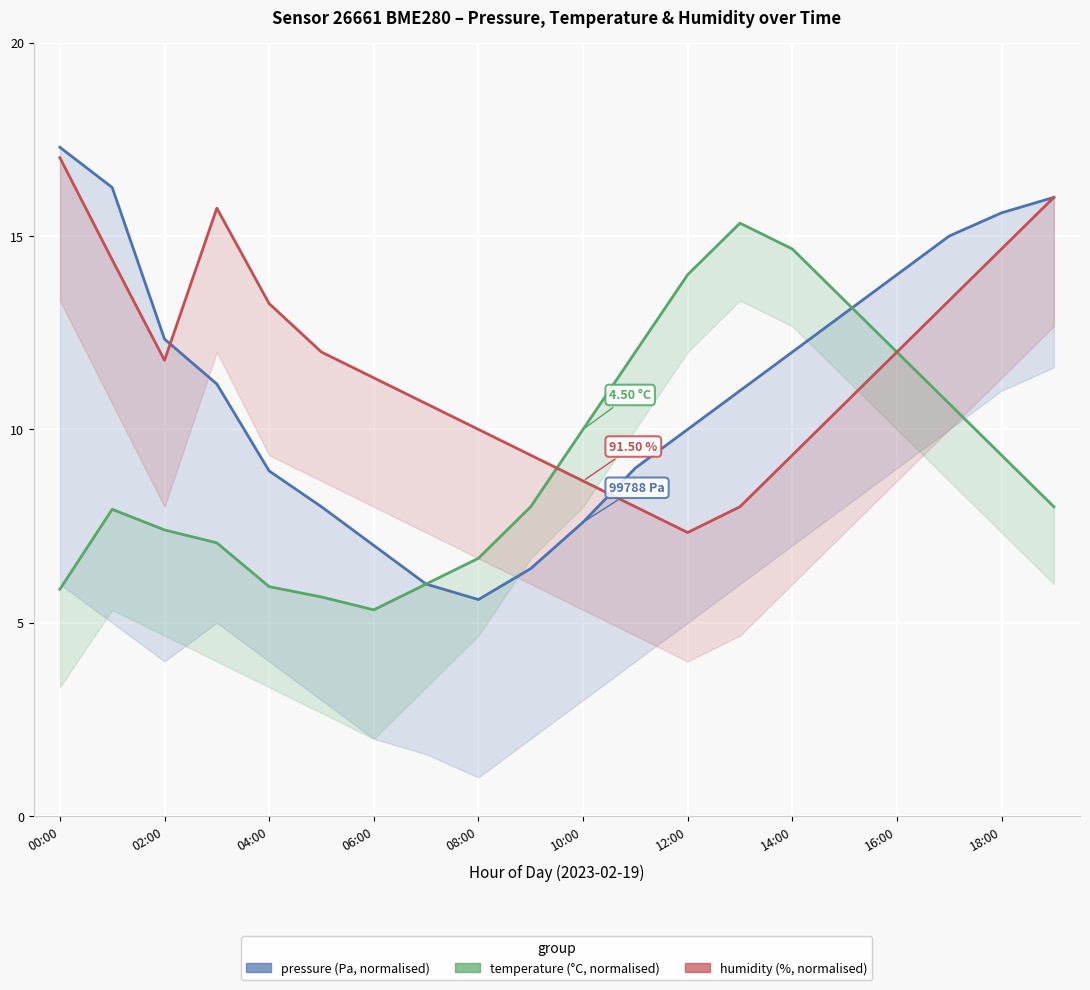

After their last crossing, which series has the higher values: pressure or humidity?

pressure